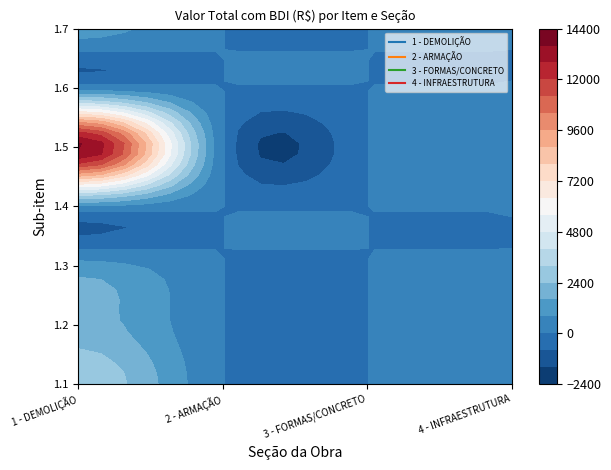

Which series changed the most between 1.2 and 1.3?

1 - DEMOLIÇÃO